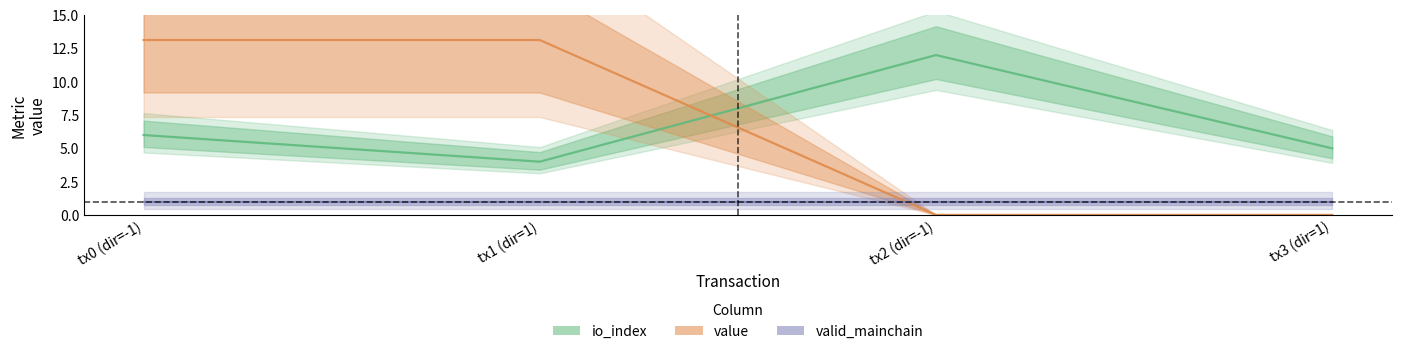

How many series are shown in this chart?

3